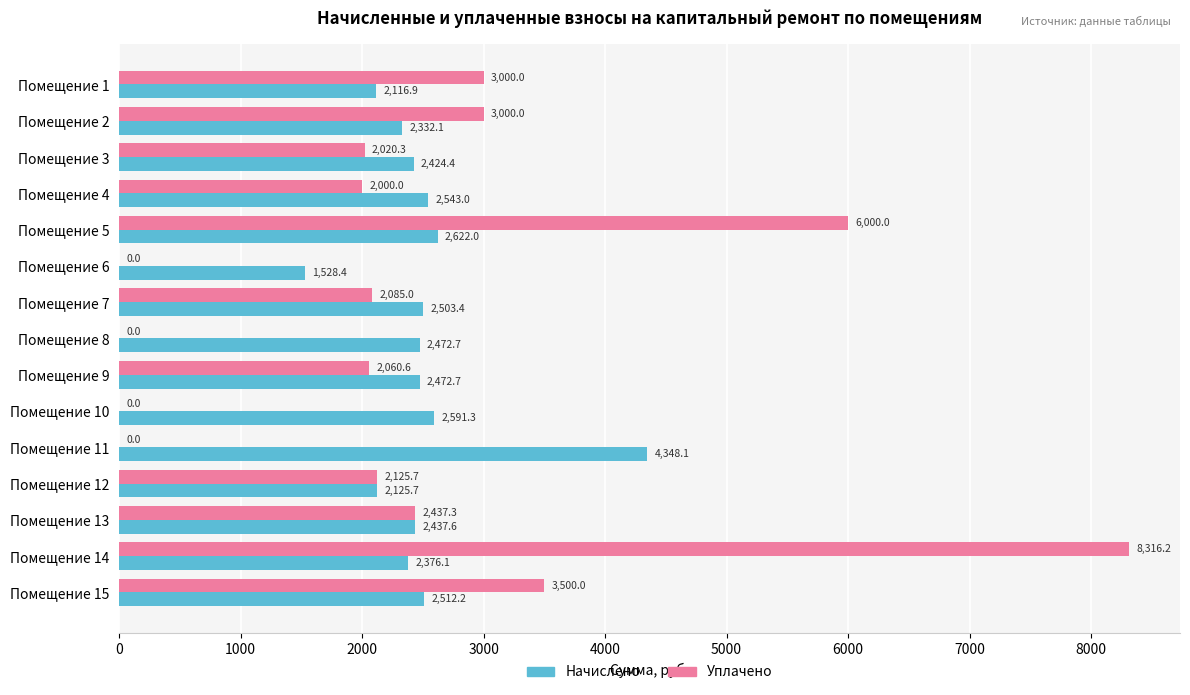

The Уплачено series shows 0.0 at Помещение 11. True or false?

True